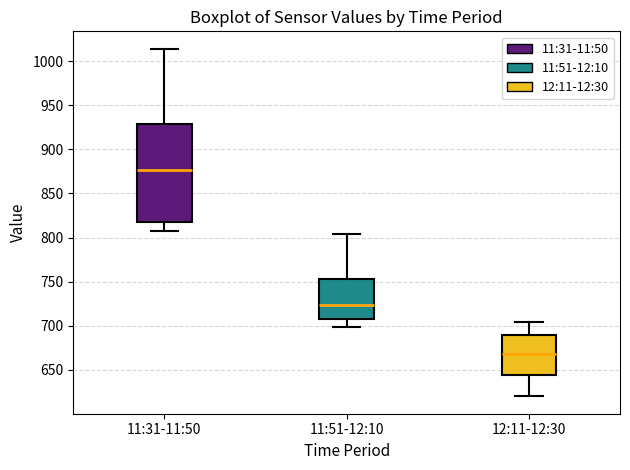

Reading left to right, read every box against the y-axis: the position of its median line, the range the box covers, and the ends of its whiskers. The values are not printed on the chart, so give them approximately, as read against the axis.

11:31-11:50: median 875, box 820 to 930, whiskers 805 to 1015
11:51-12:10: median 725, box 710 to 755, whiskers 700 to 805
12:11-12:30: median 670, box 645 to 690, whiskers 620 to 705